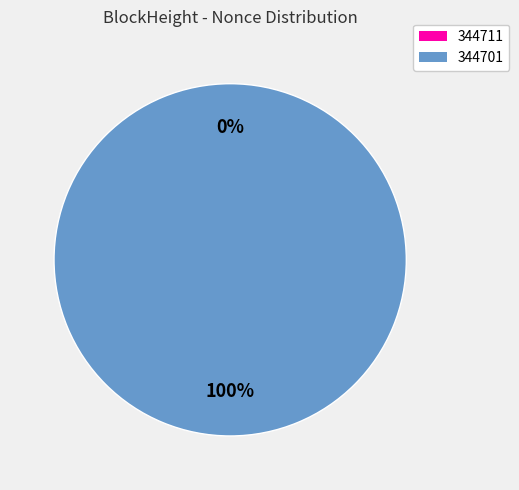

To the nearest percent, what is the difference between the 344701 and 344711 slice percentages?

100%